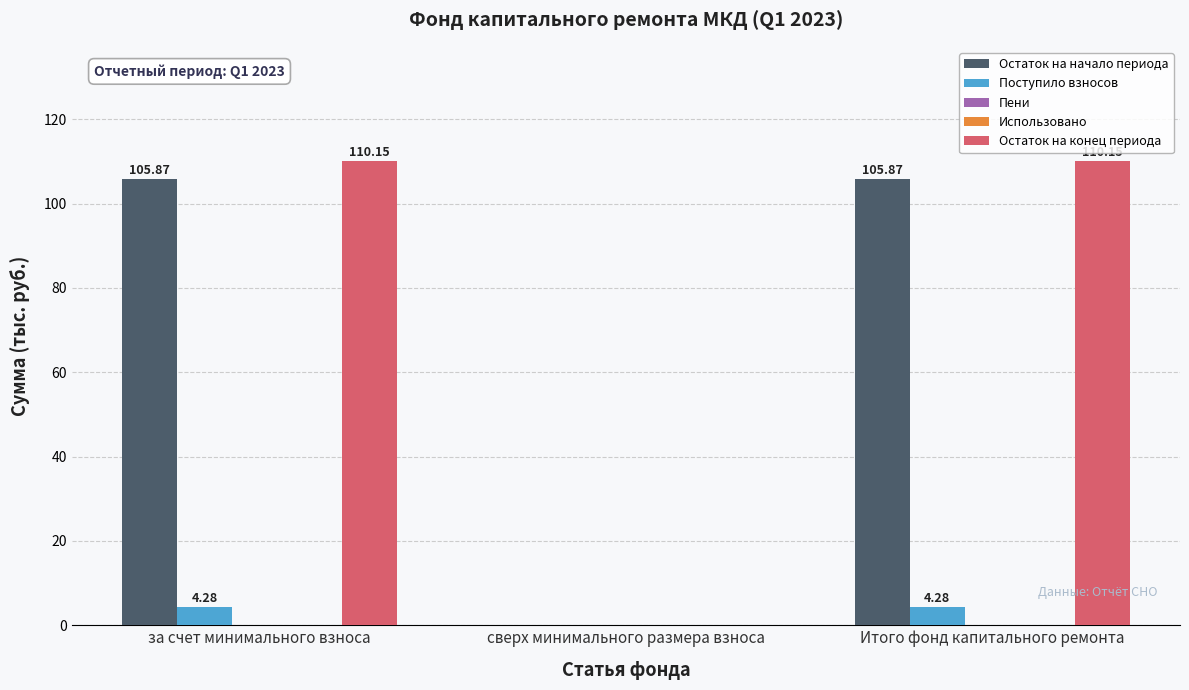

At which label does Использовано reach its peak?

за счет минимального взноса